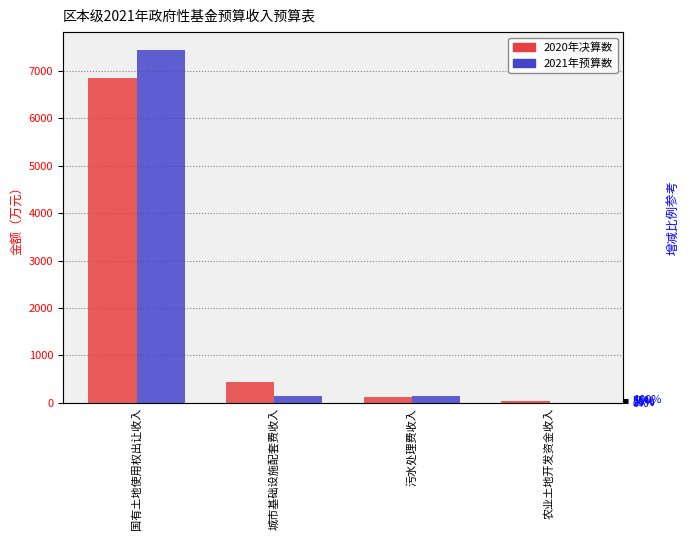

At which label does 2021年预算数 first exceed 150?

国有土地使用权出让收入